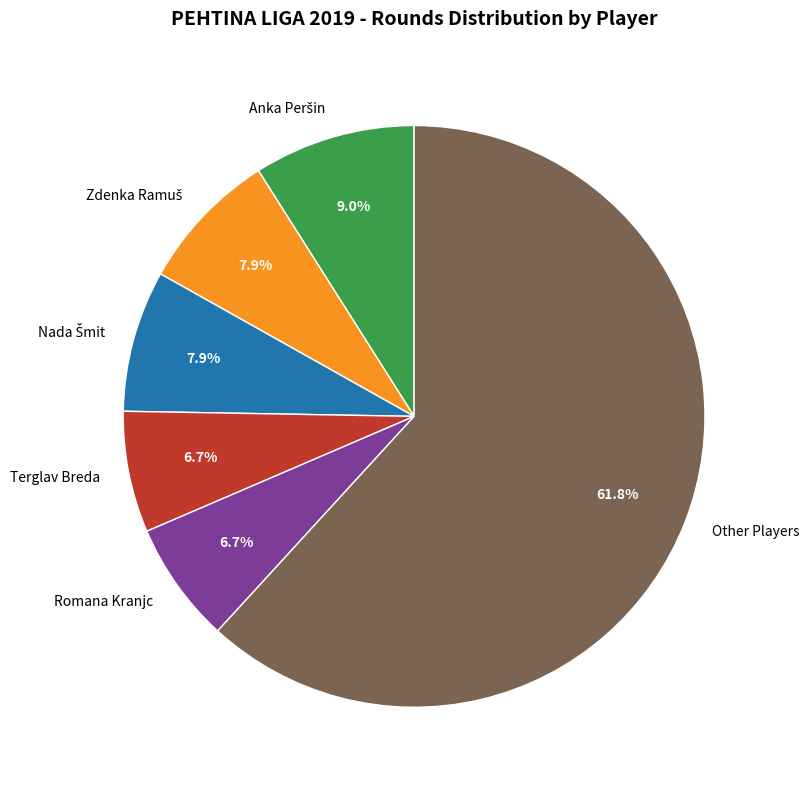

To the nearest percent, what is the average slice percentage?

17%